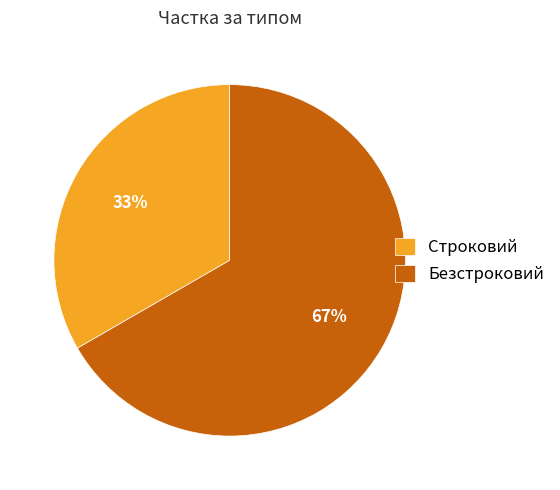

Do Строковий and Безстроковий together represent more than half of the pie?

Yes